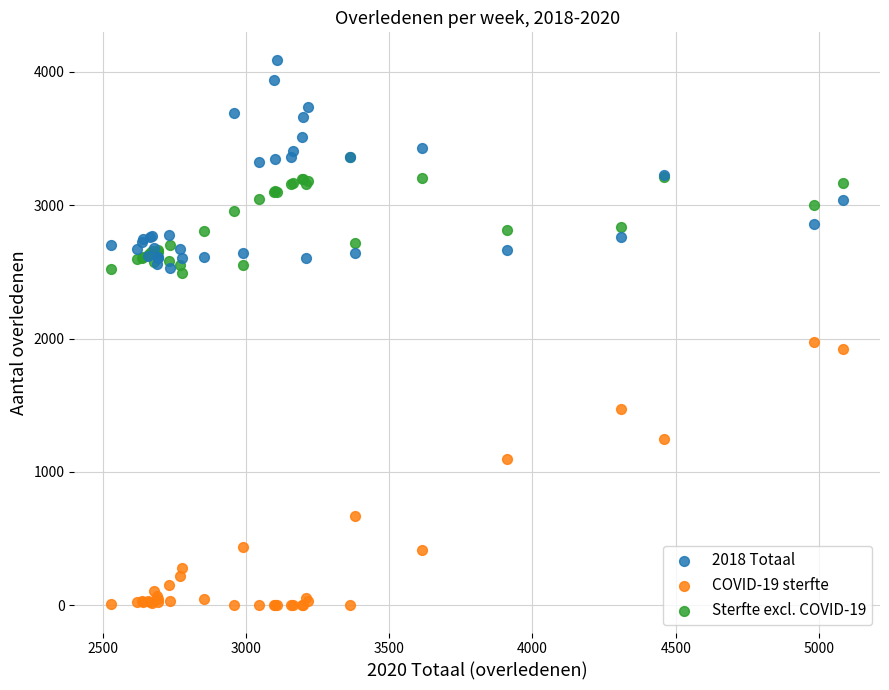

Across all series, what Y value is closest to 2046?

1977